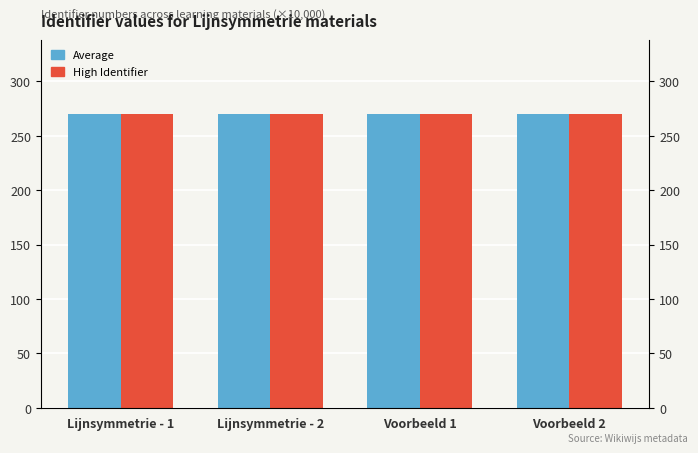

What is the greatest value displayed?

270.3